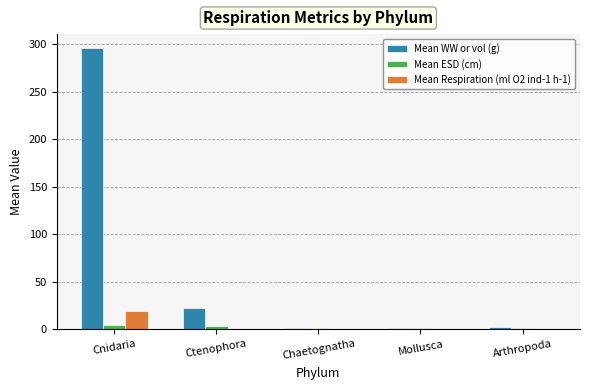

Between Cnidaria and Mollusca, which series saw the biggest shift?

Mean WW or vol (g)